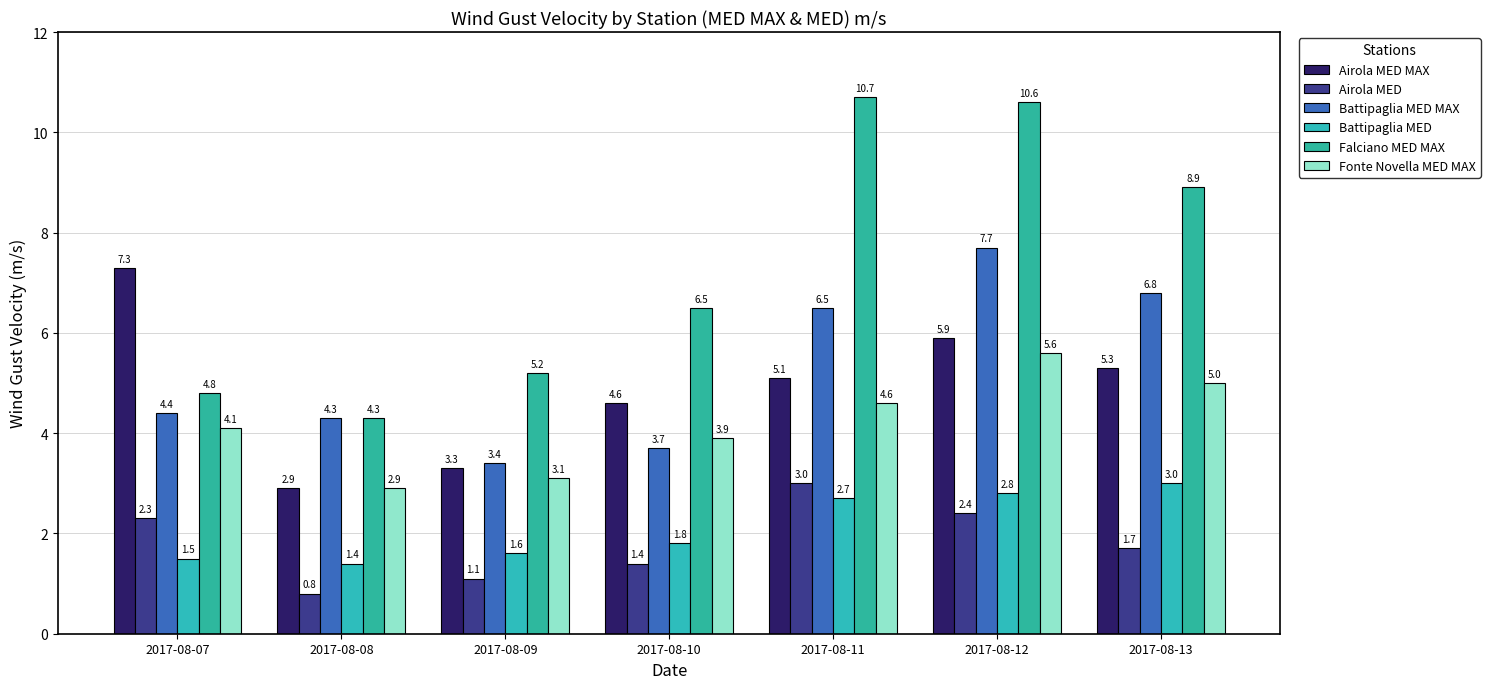

Which category has the lowest value in the Airola MED MAX series?

2017-08-08